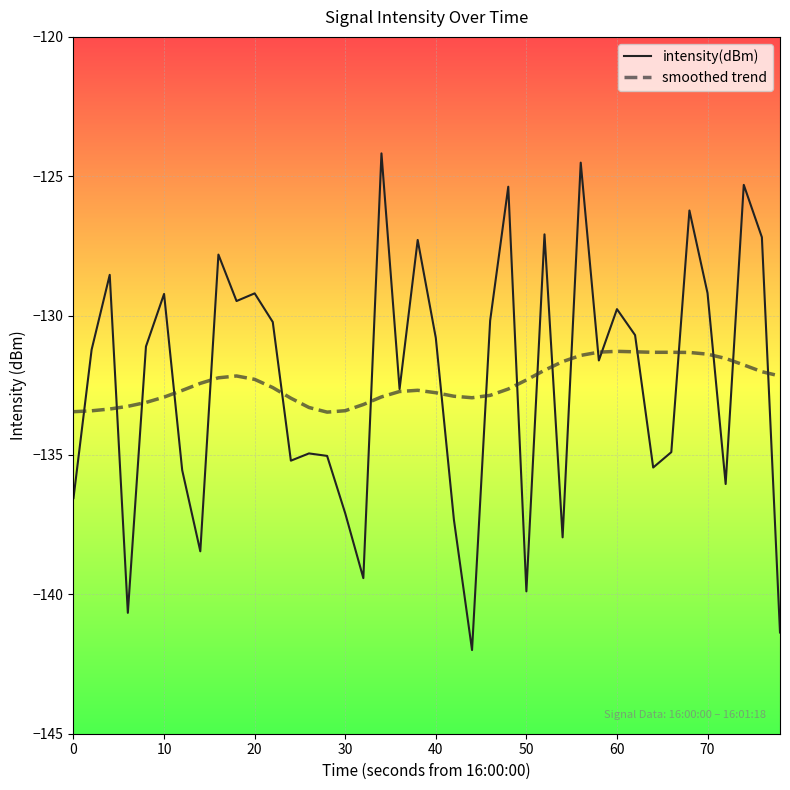

What is the maximum value for smoothed trend?

-131.3